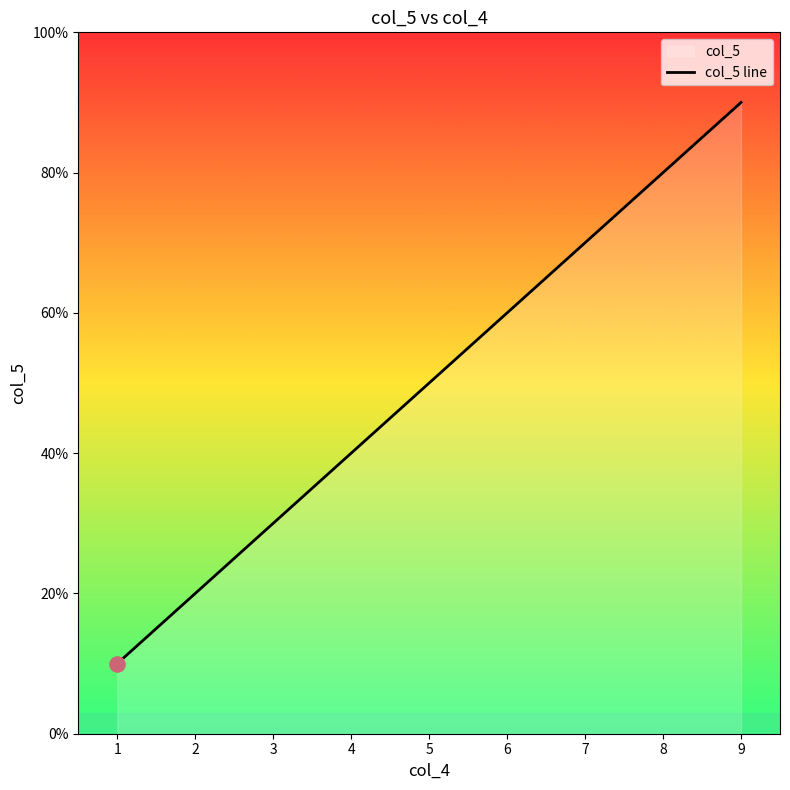

What is the change in value from 1 to 7?

+6